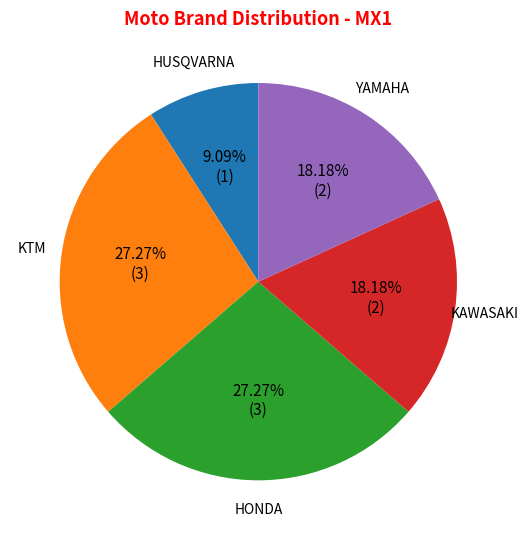

Count the number of slices in the pie.

5